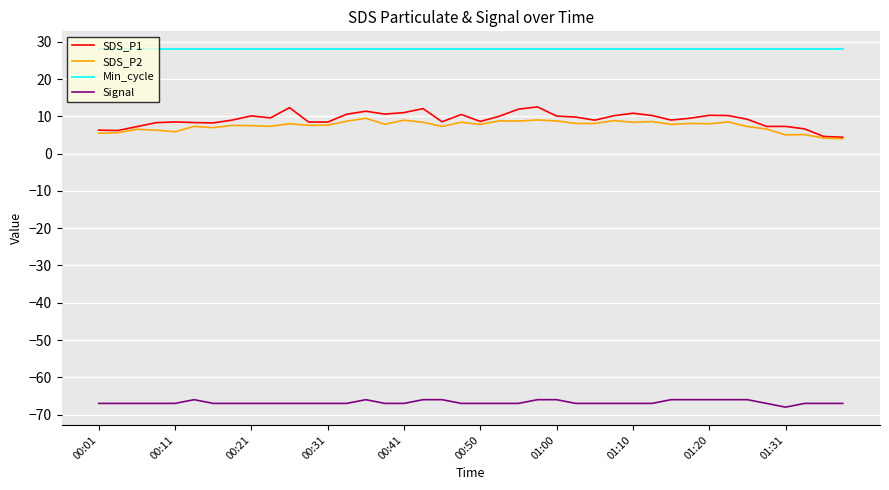

What is the minimum value shown in the chart?

-68.0